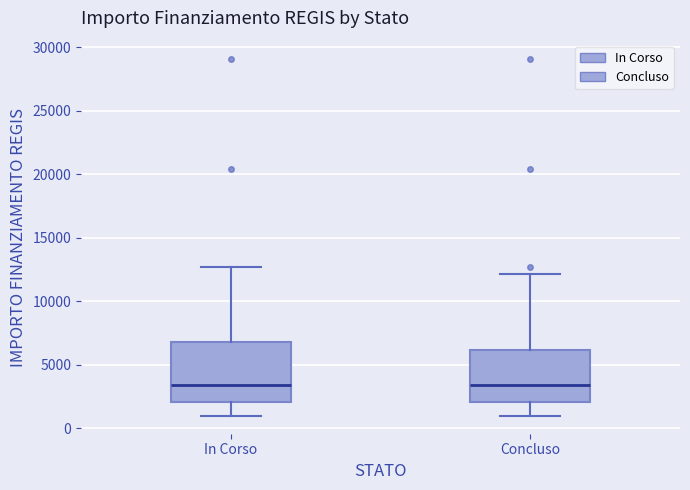

Which box is the tallest, from its lower edge to its upper edge?

In Corso